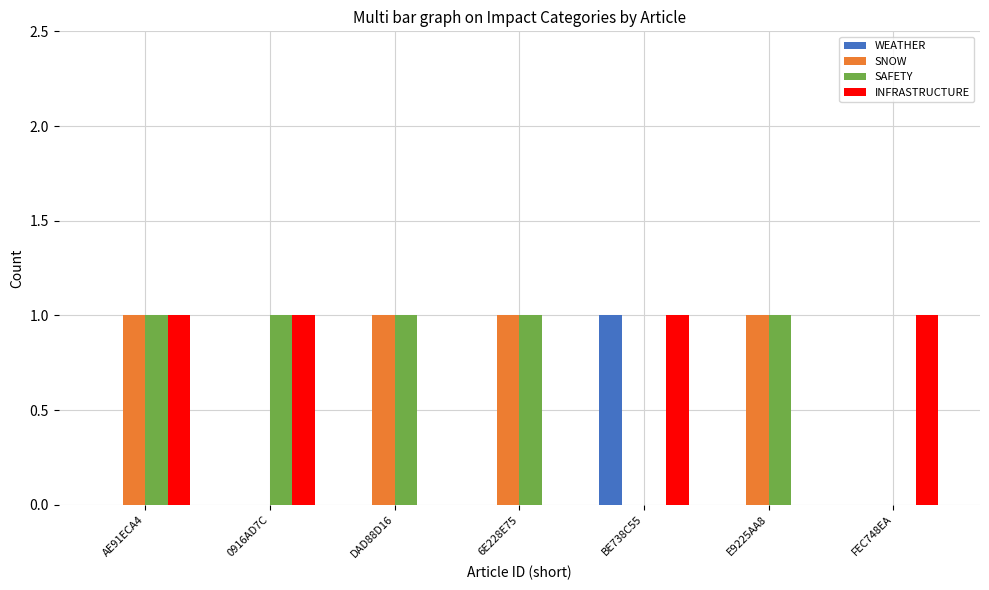

Count the WEATHER values in the range 0 to 1.

7